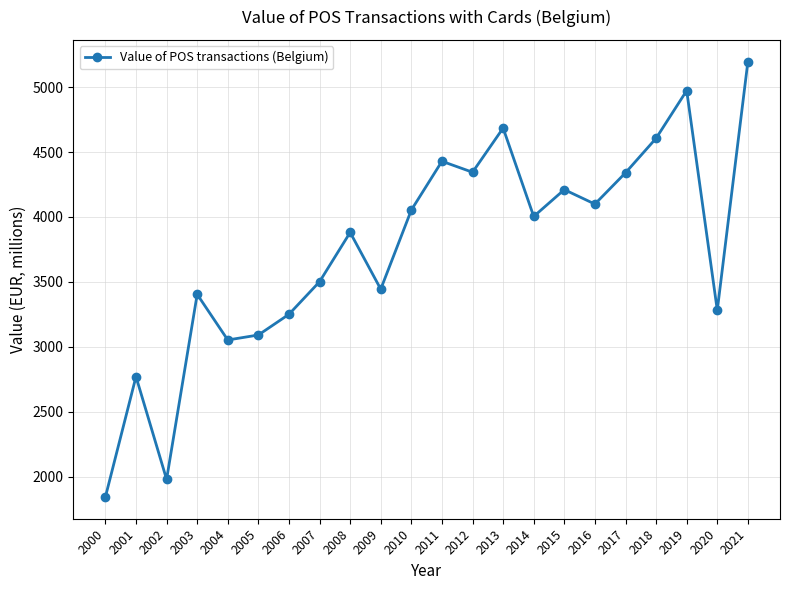

How many data points does each series have?

22